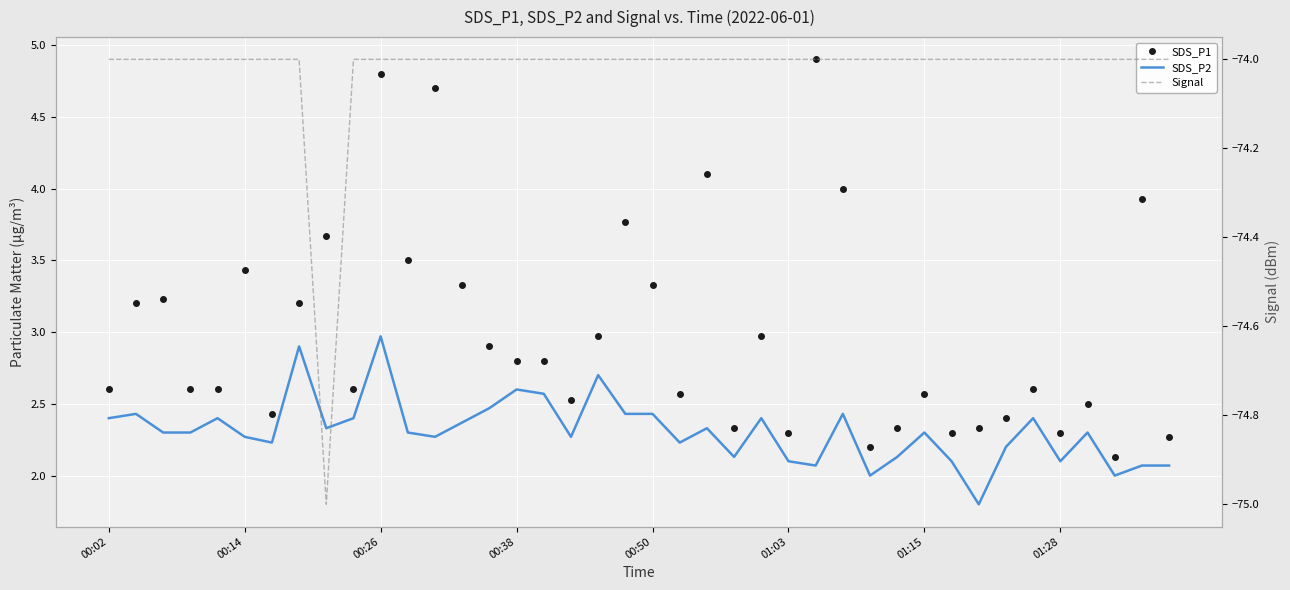

What is the label of the 1st point from the left?

00:02